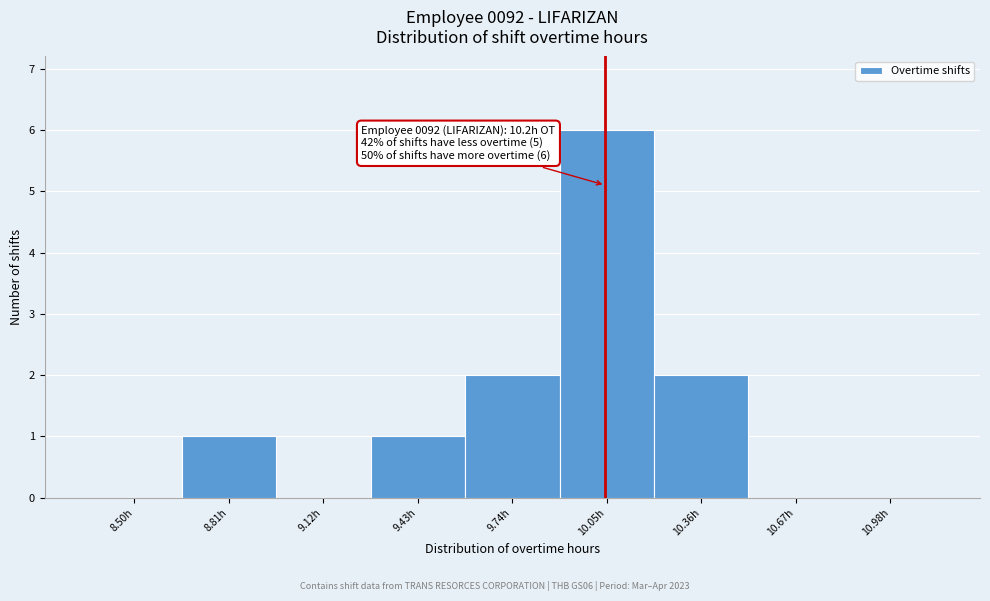

Reading right to left, what are all the values shown in this chart?

10.98h=0	10.67h=0	10.36h=2	10.05h=6	9.74h=2	9.43h=1	9.12h=0	8.81h=1	8.50h=0